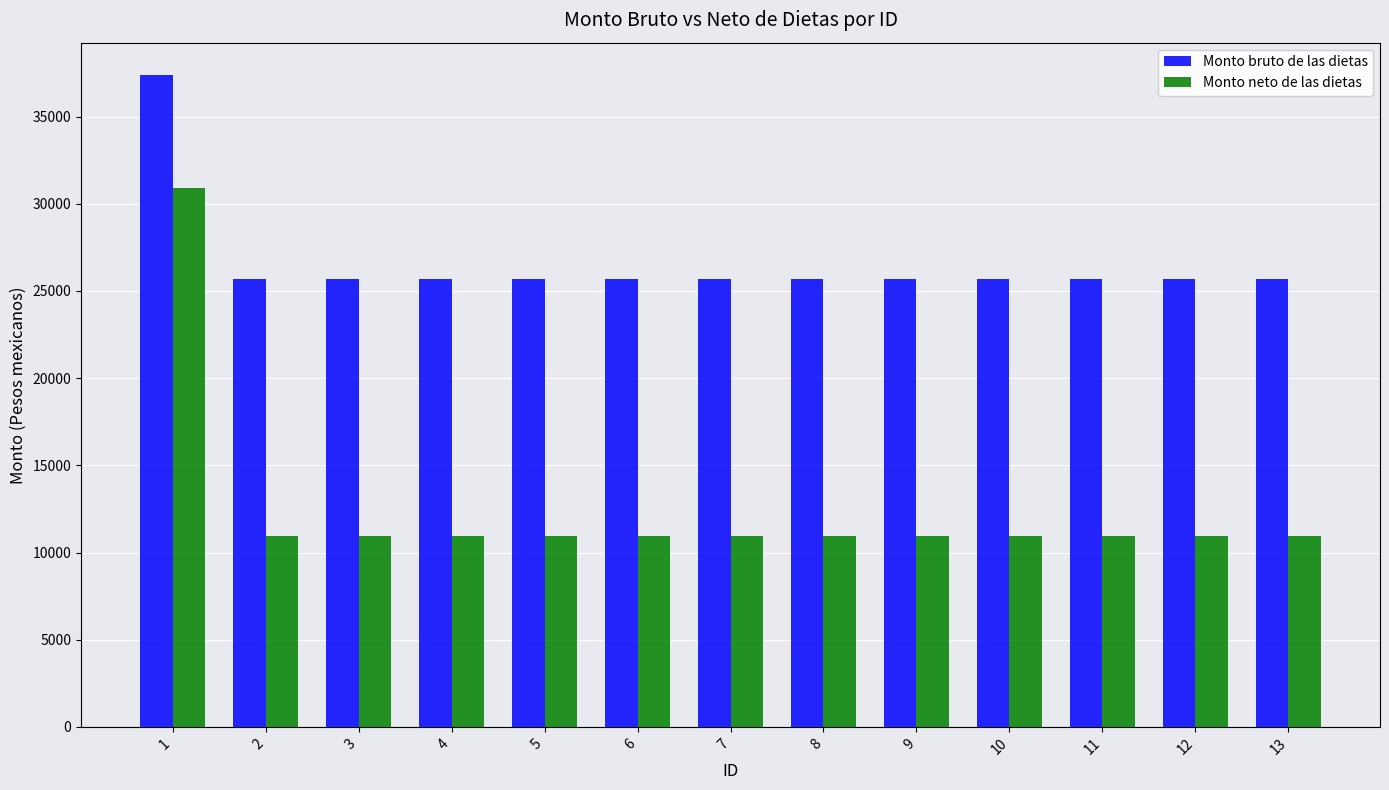

Does the chart contain stacked bars?

No